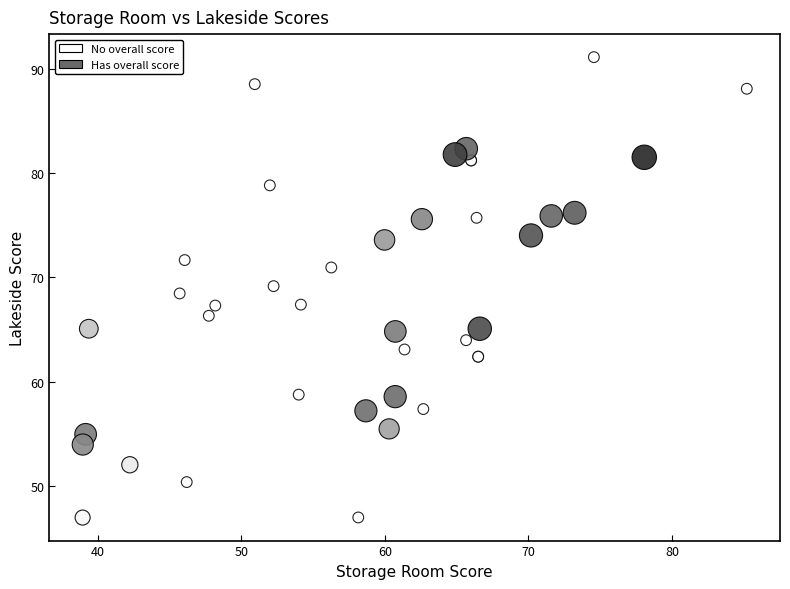

Which series has the largest Y range (max minus min)?

No overall score